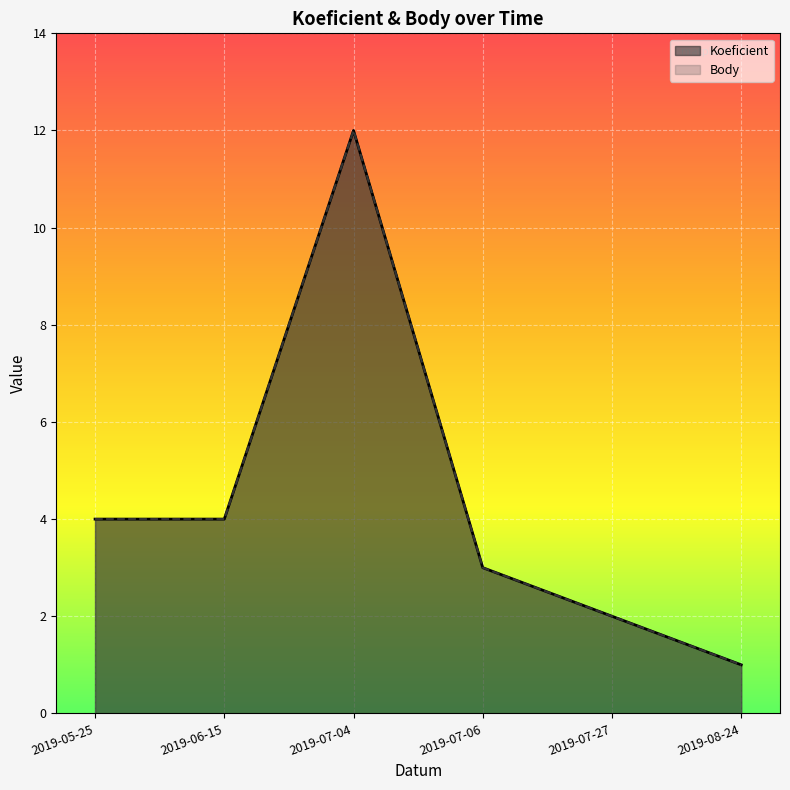

Reading left to right, extract all data points from this chart.

Koeficient: 4	4	12	3	2	1
Body: 4	4	12	3	2	1